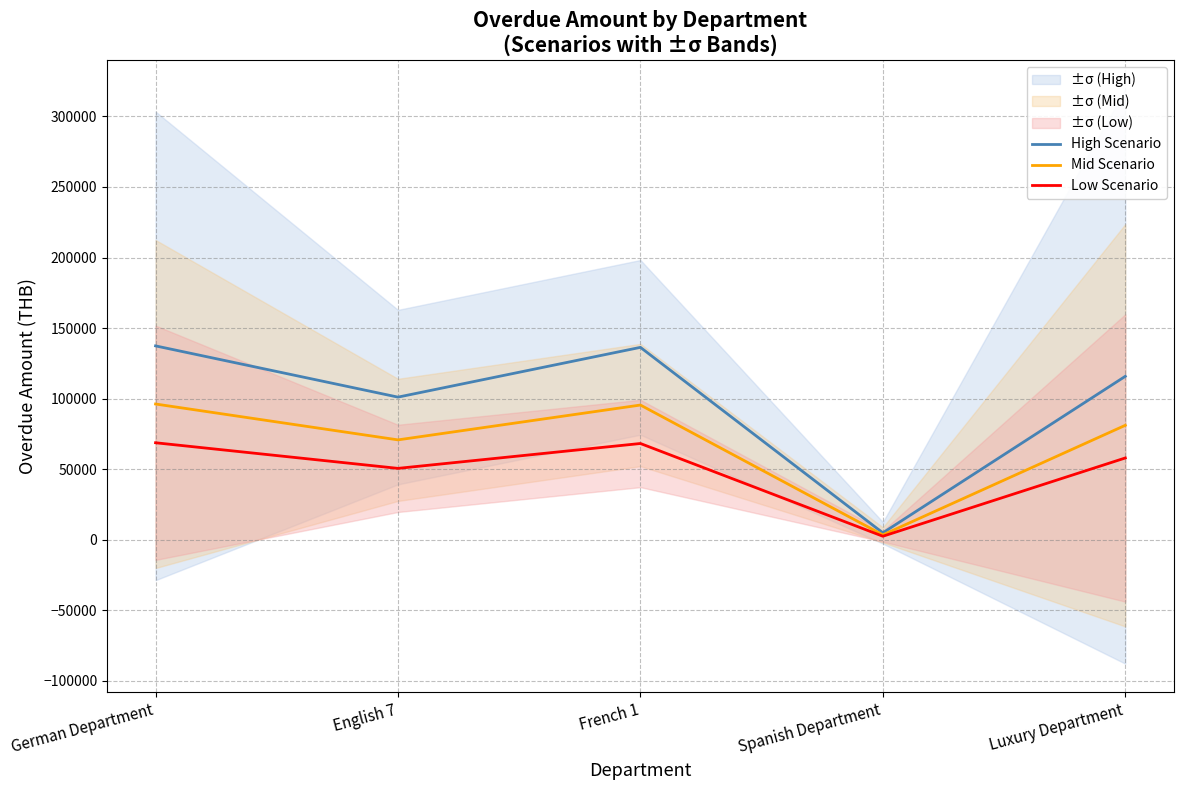

In High Scenario, how many points are lower than both neighbors (excluding endpoints)?

2